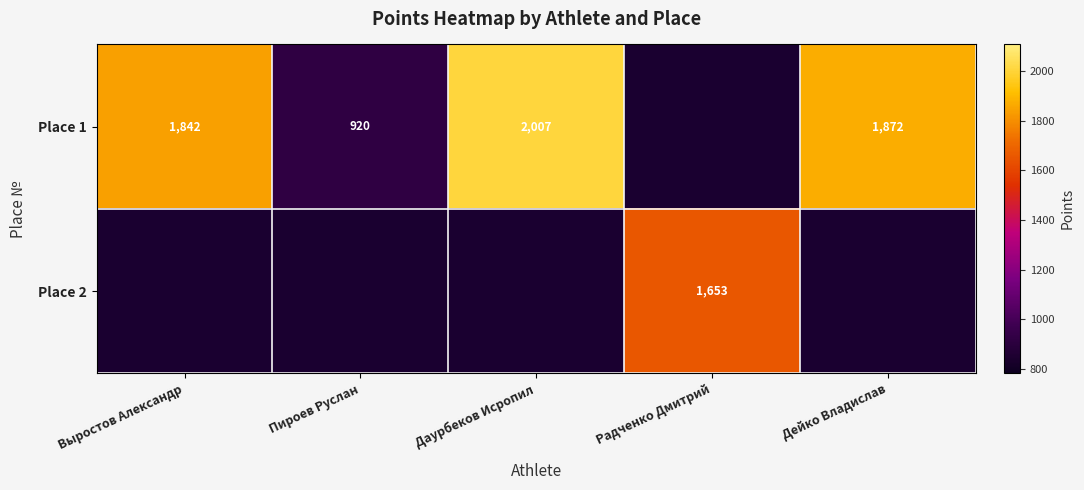

At Пироев Руслан, list the series in order from largest to smallest.

Place 1, Place 2